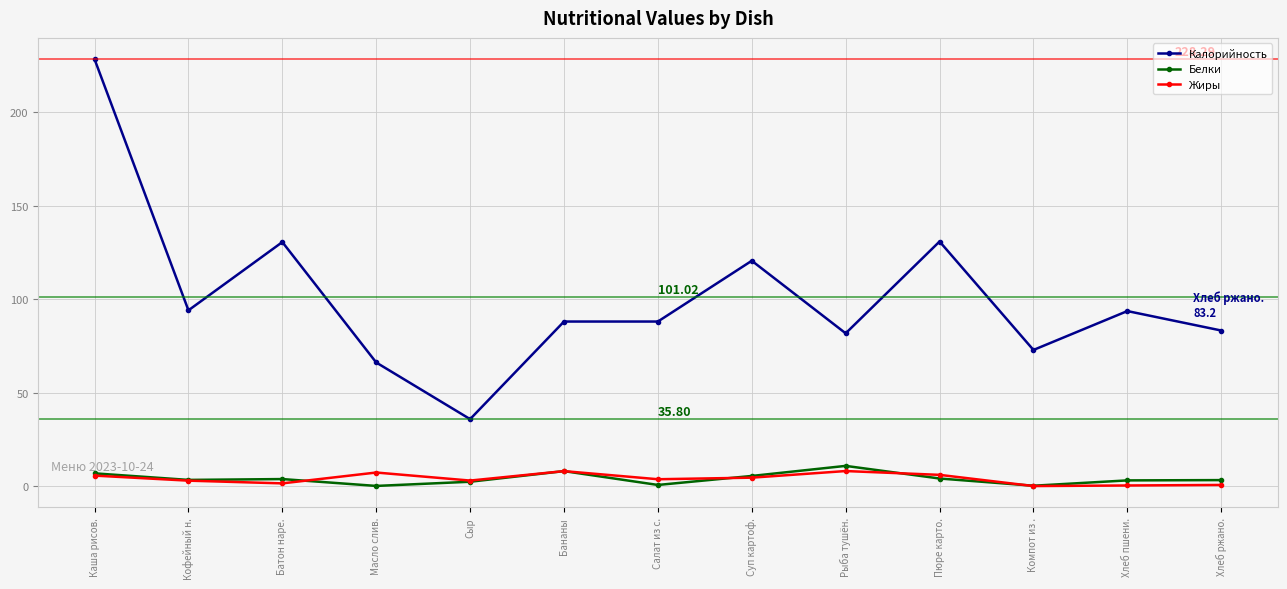

What is the label of the 8th point from the right?

Бананы